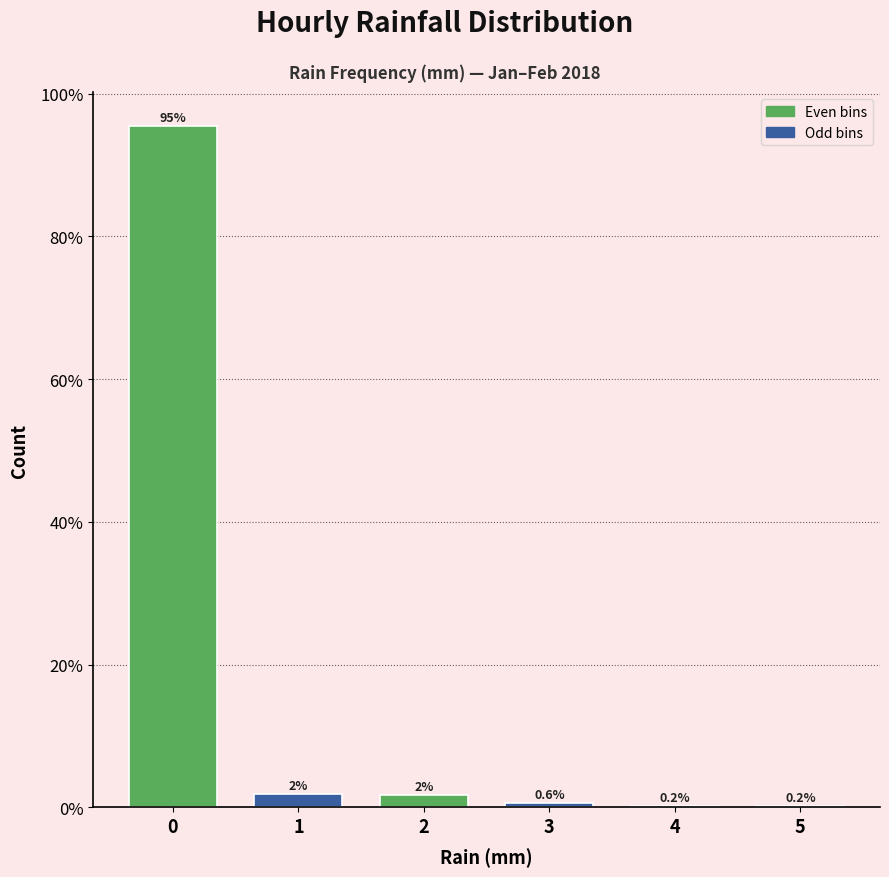

What is the change in value from 2 to 3?

-1.0